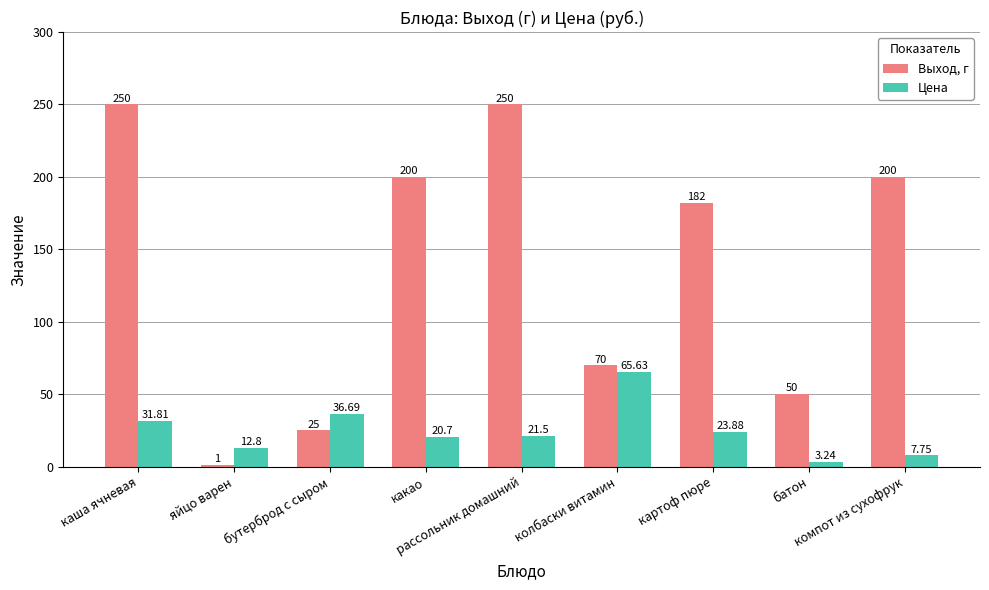

Rank the series by their average value, from highest to lowest.

Выход, г, Цена